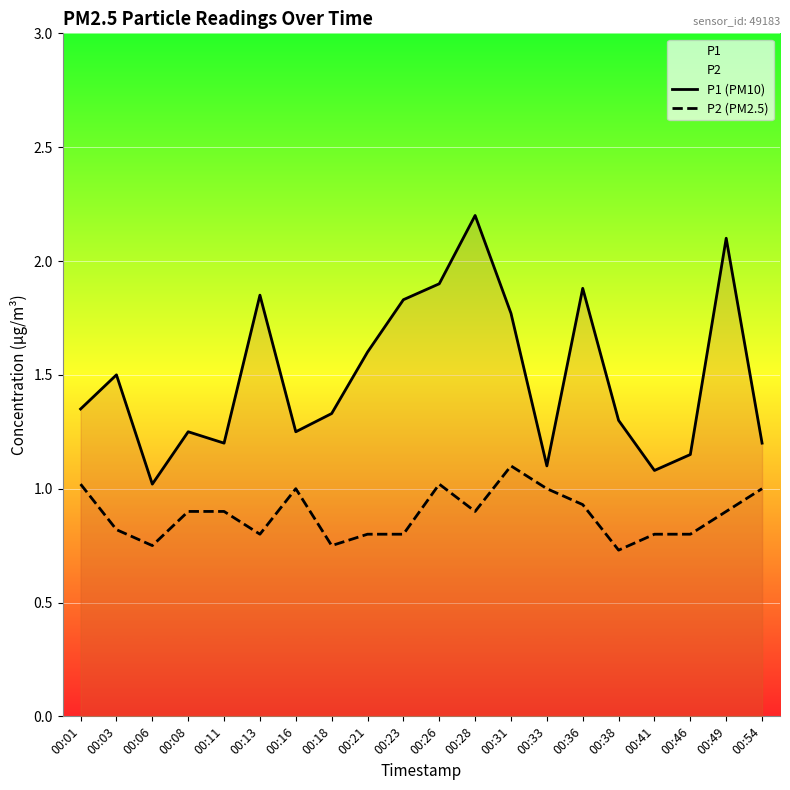

Where is P2 (PM2.5) nearest to the value 0?

00:38